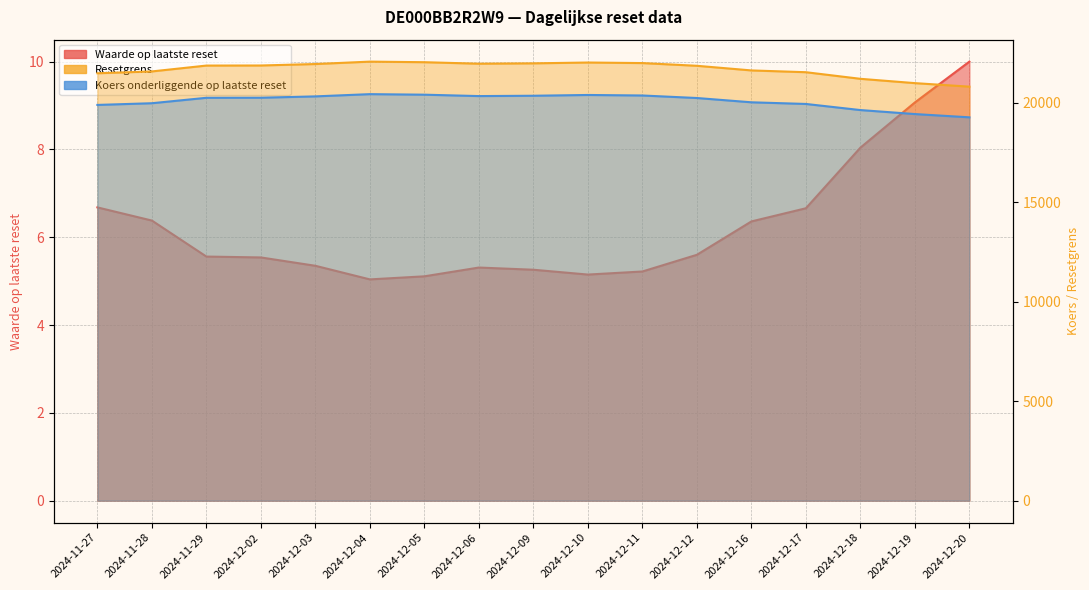

Does the chart have visible grid lines?

Yes